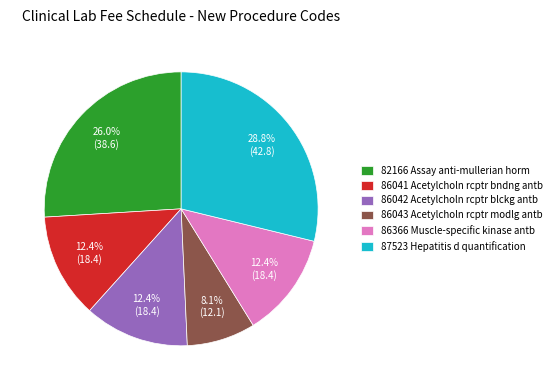

Between 86366 Muscle-specific kinase antb and 86043 Acetylcholn rcptr modlg antb, which is larger?

86366 Muscle-specific kinase antb